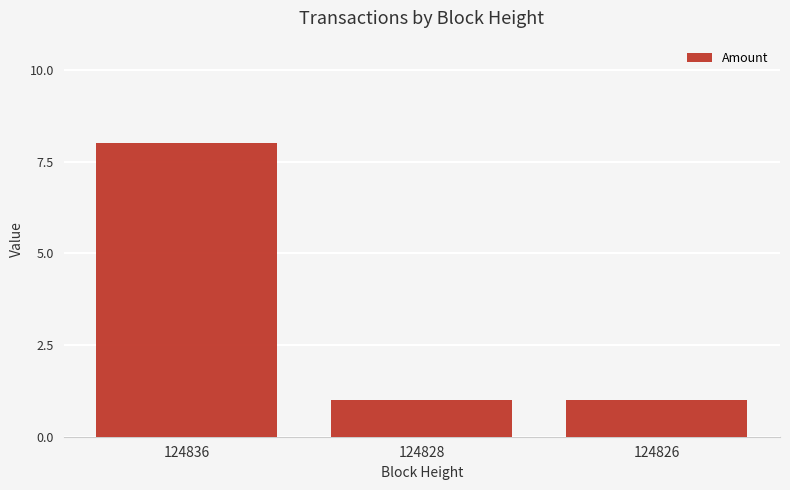

Reading right to left, extract all data points from this chart.

124826=1	124828=1	124836=8